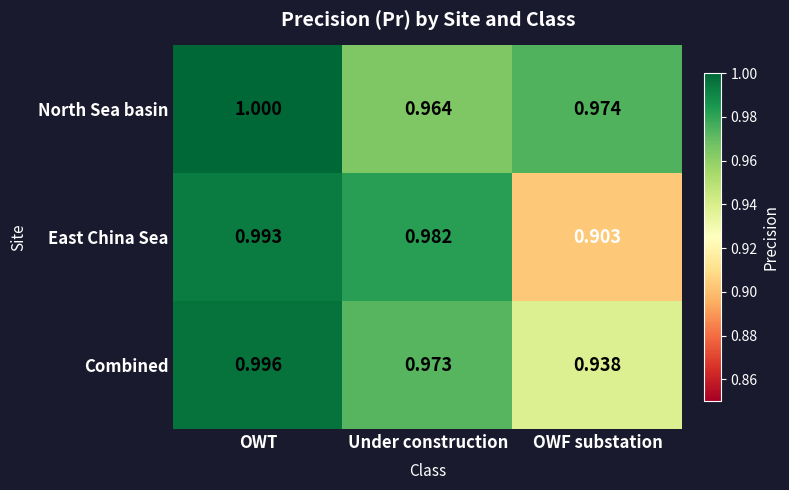

Which series changed the most between OWT and Under construction?

North Sea basin